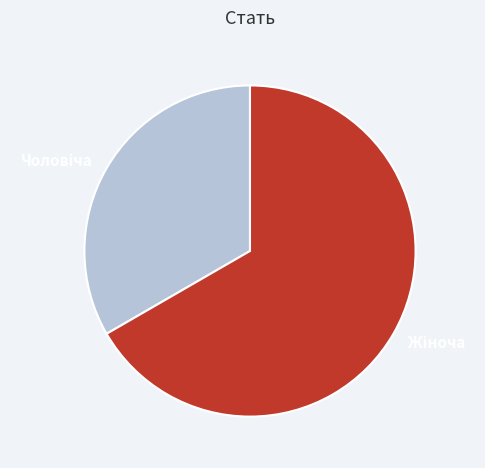

To the nearest percent, what is the difference between the largest and smallest slice percentages?

33%